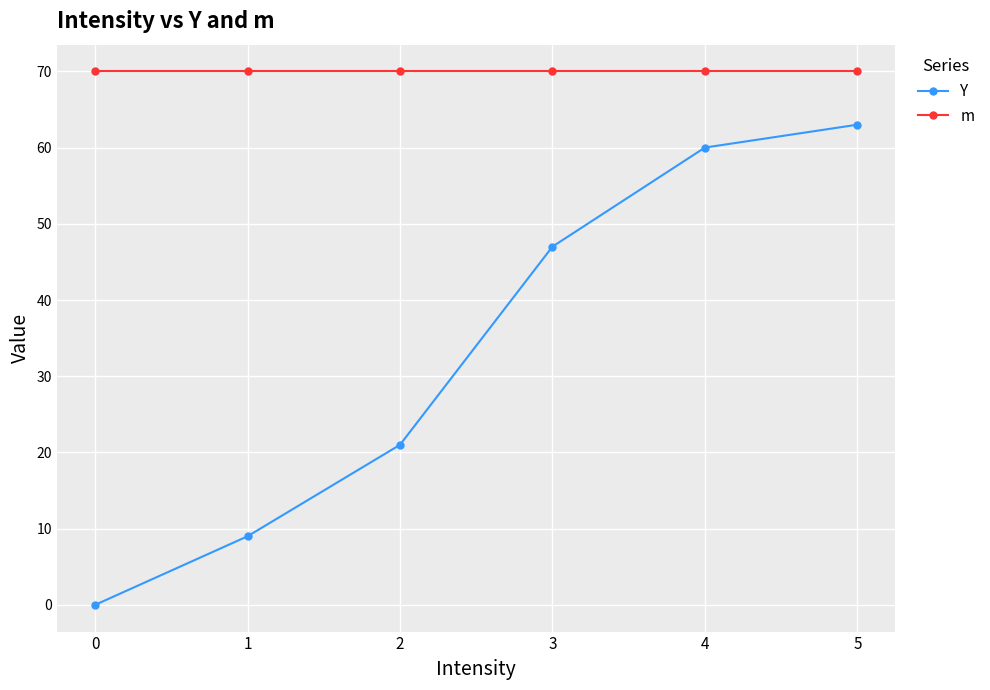

True or false: Y has more than 0 interior local peaks.

False